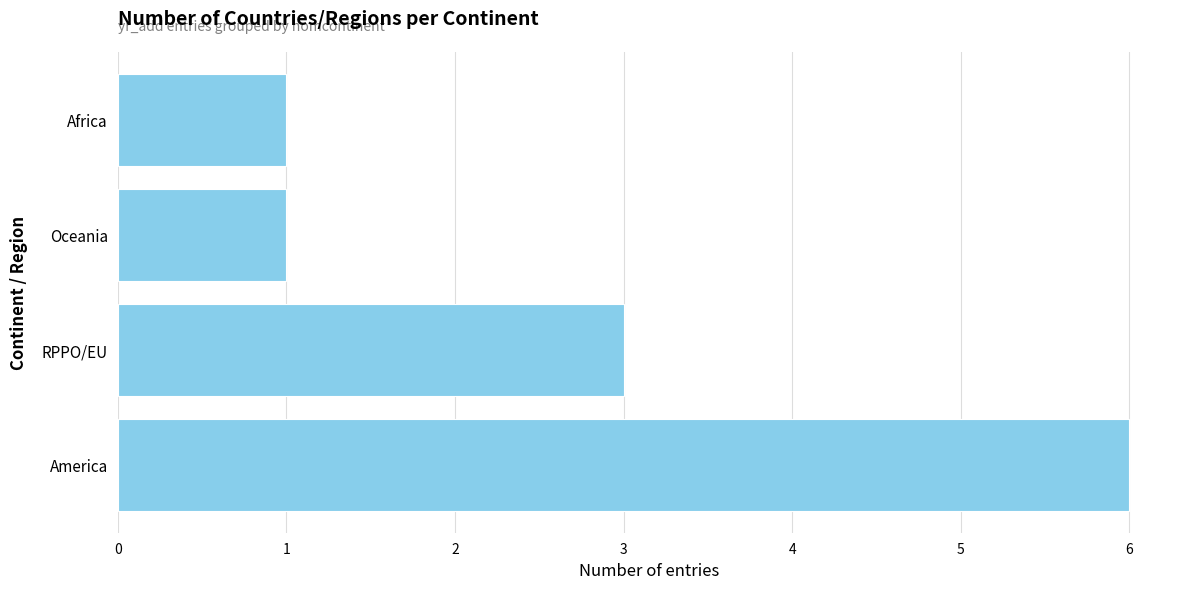

What is the maximum value shown in the chart?

6